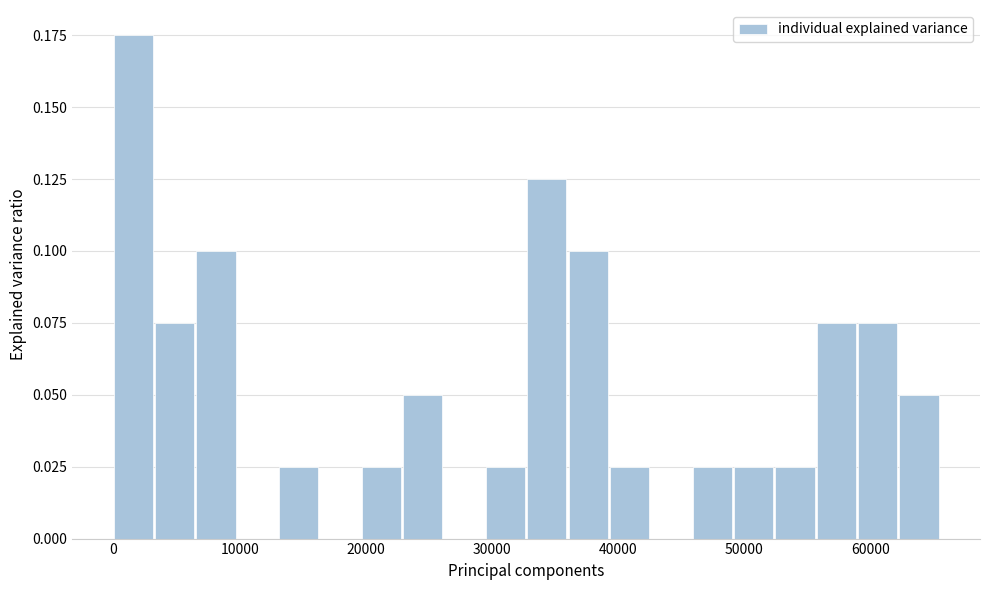

Around what value on the x-axis is the tallest bar? Give the approximate position of its centre, as read against the axis.

2000